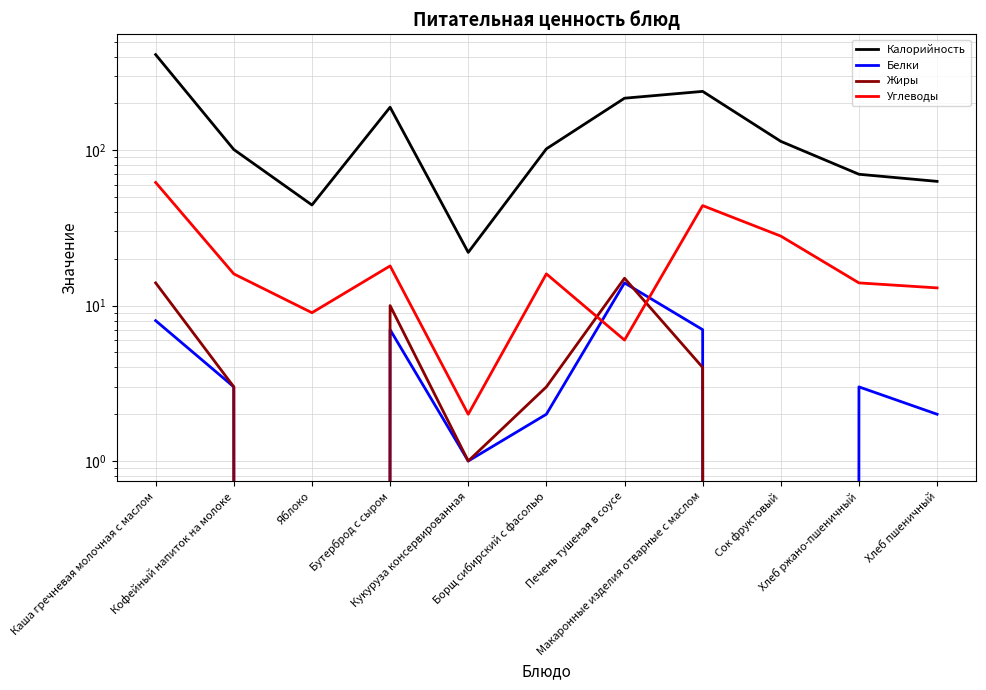

In Калорийность, how many points are lower than both neighbors (excluding endpoints)?

2